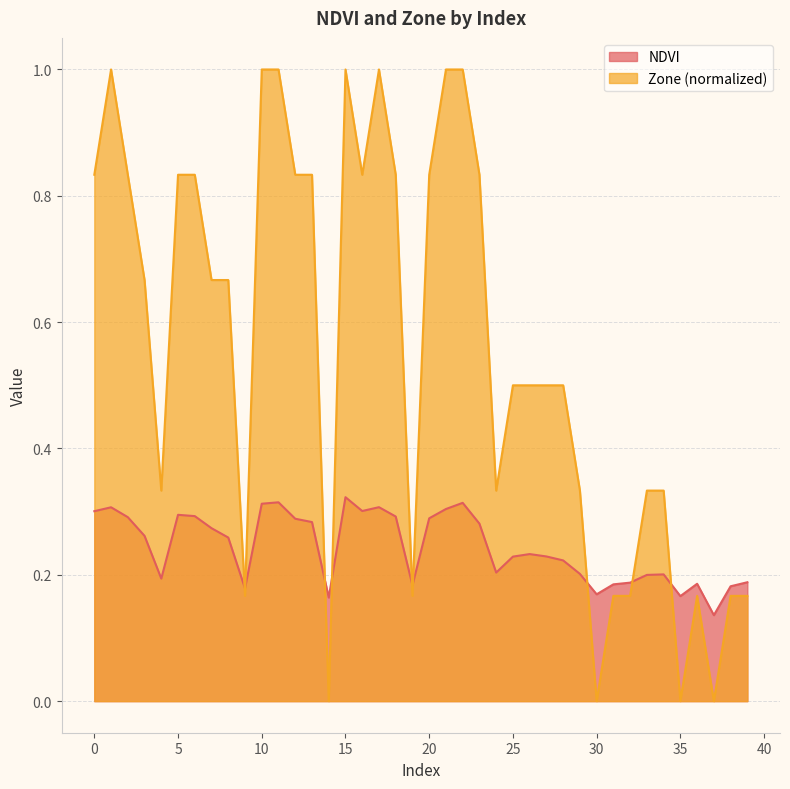

Rank the series by their average value, from lowest to highest.

NDVI, Zone (normalized)